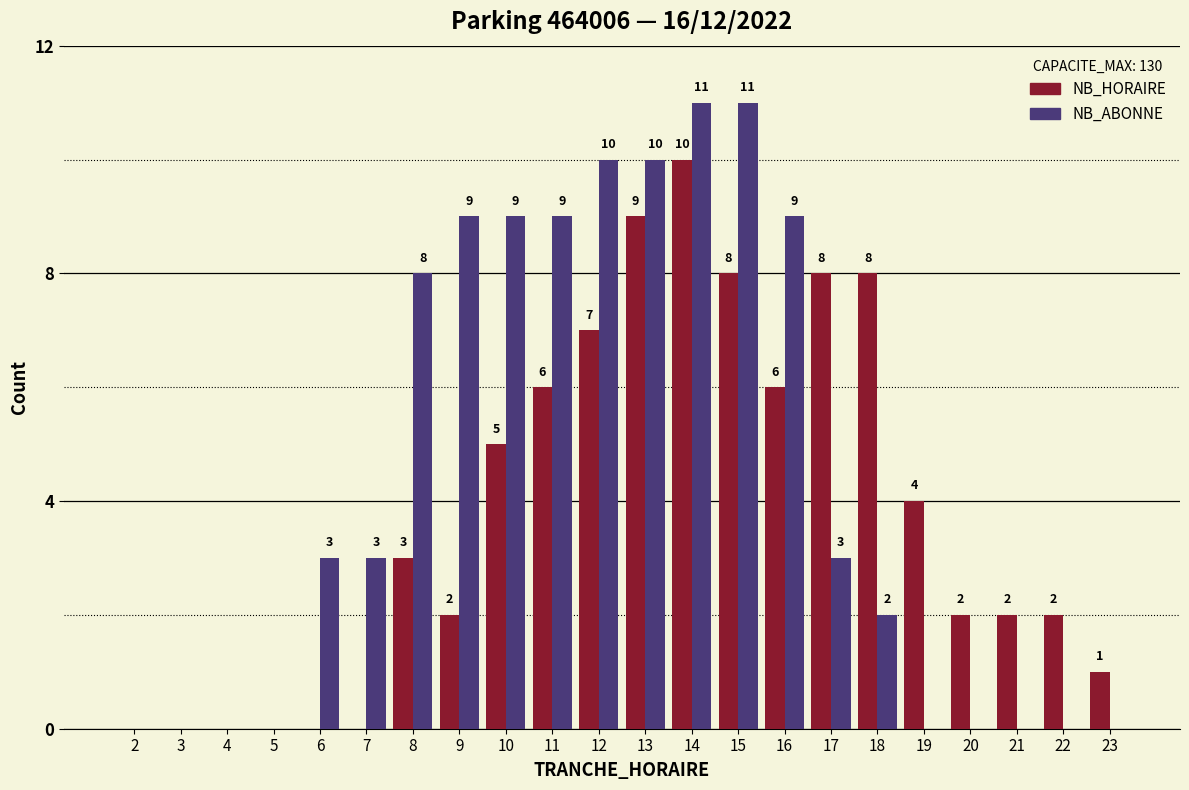

Which series has the largest total across all categories?

NB_ABONNE